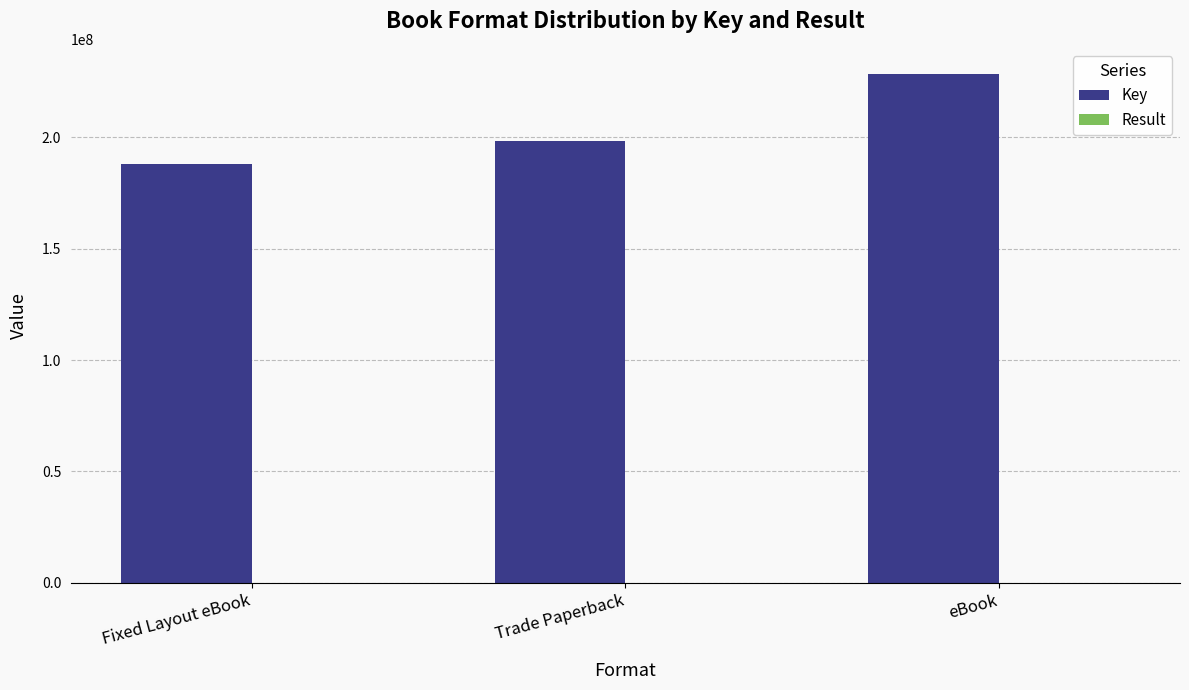

Where is Key nearest to the value 208147625?

Trade Paperback